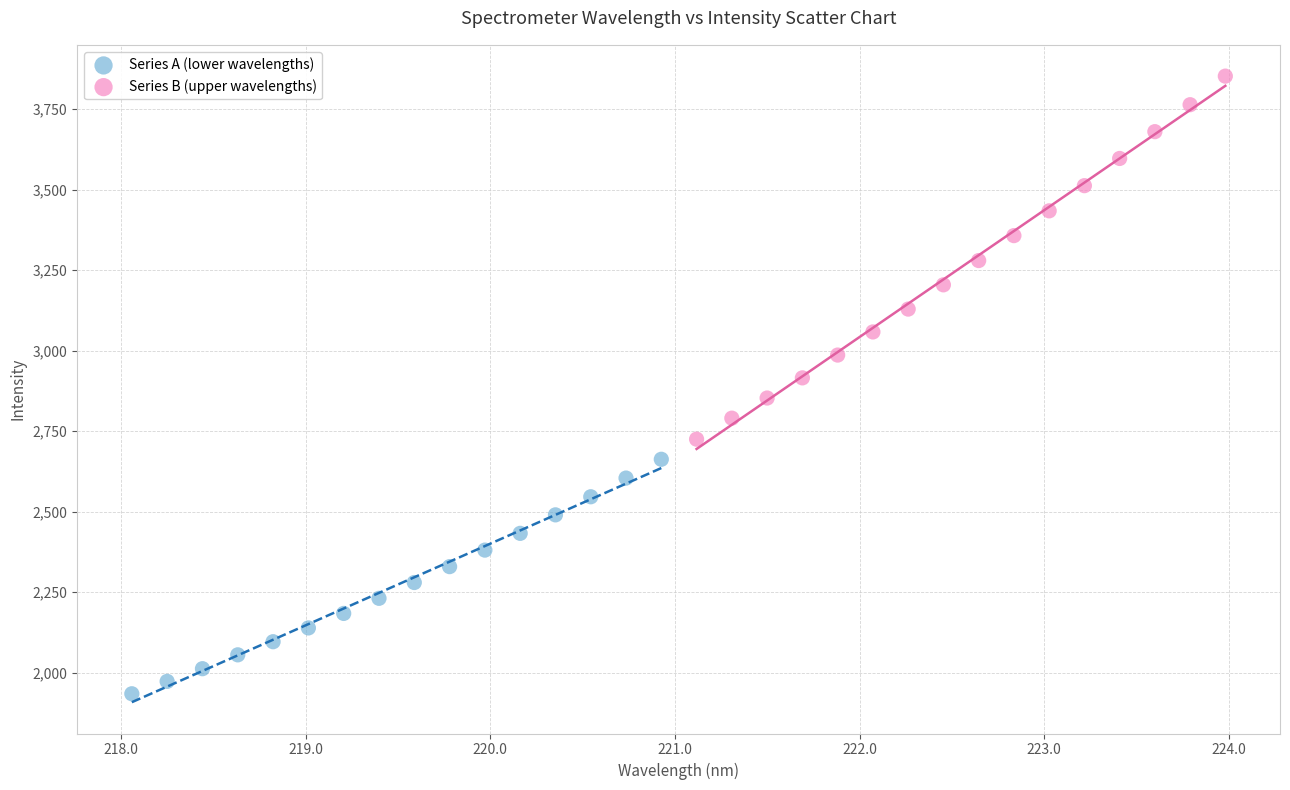

Which series contains the highest Y value?

Series B (upper wavelengths)